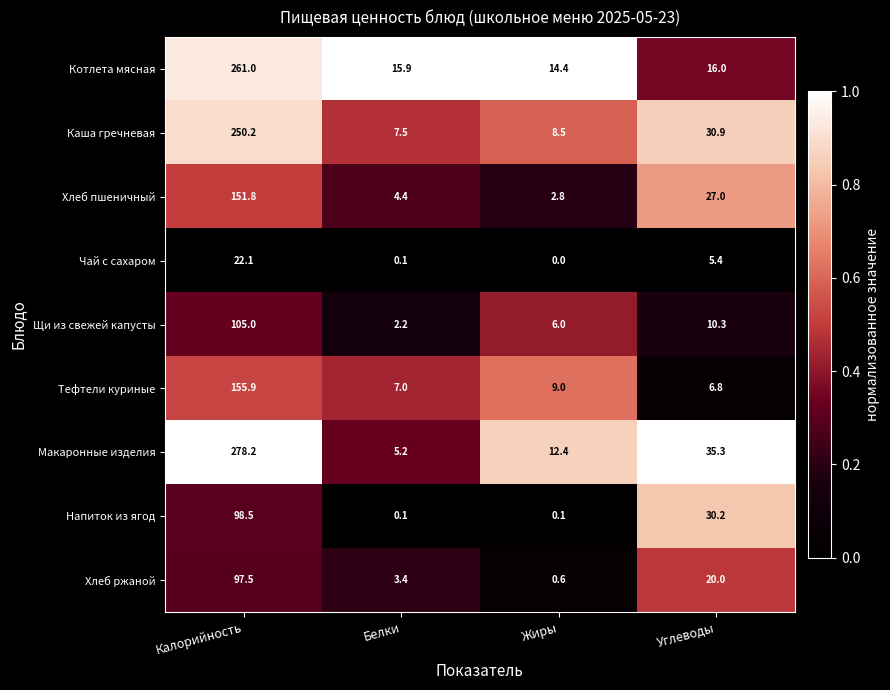

Which series has the widest spread of values?

Макаронные изделия